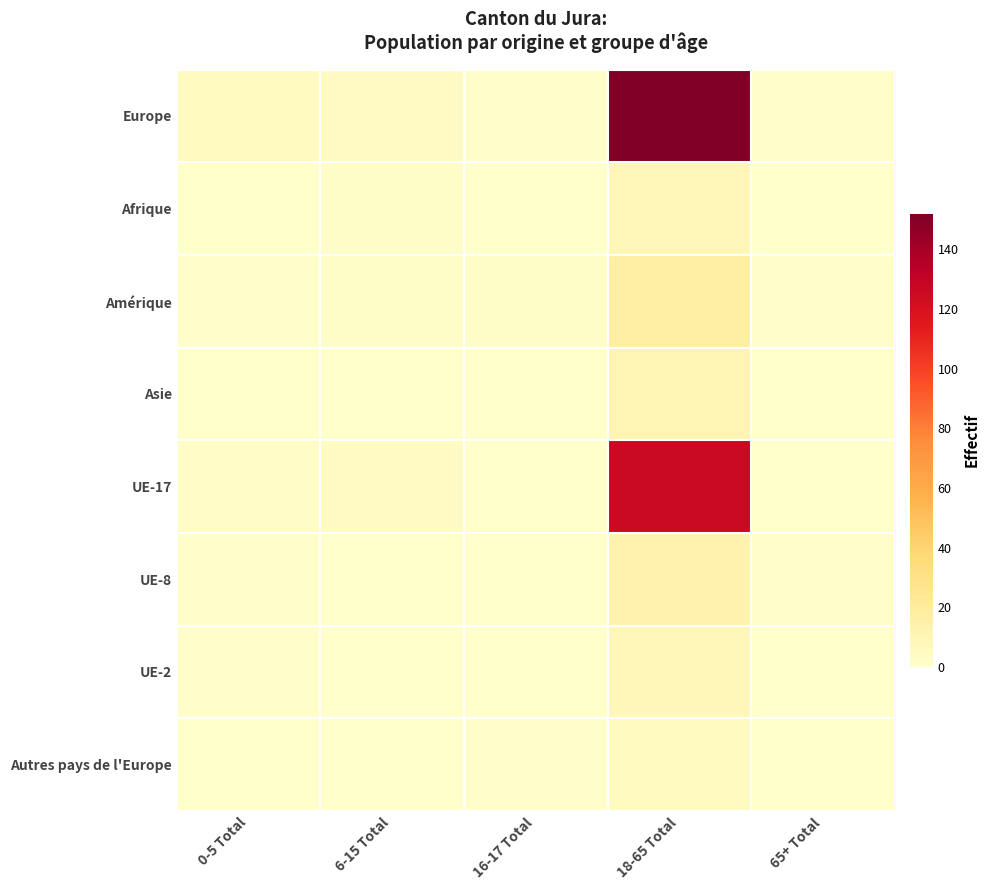

Which has a higher value, 65+ Total or 6-15 Total?

6-15 Total